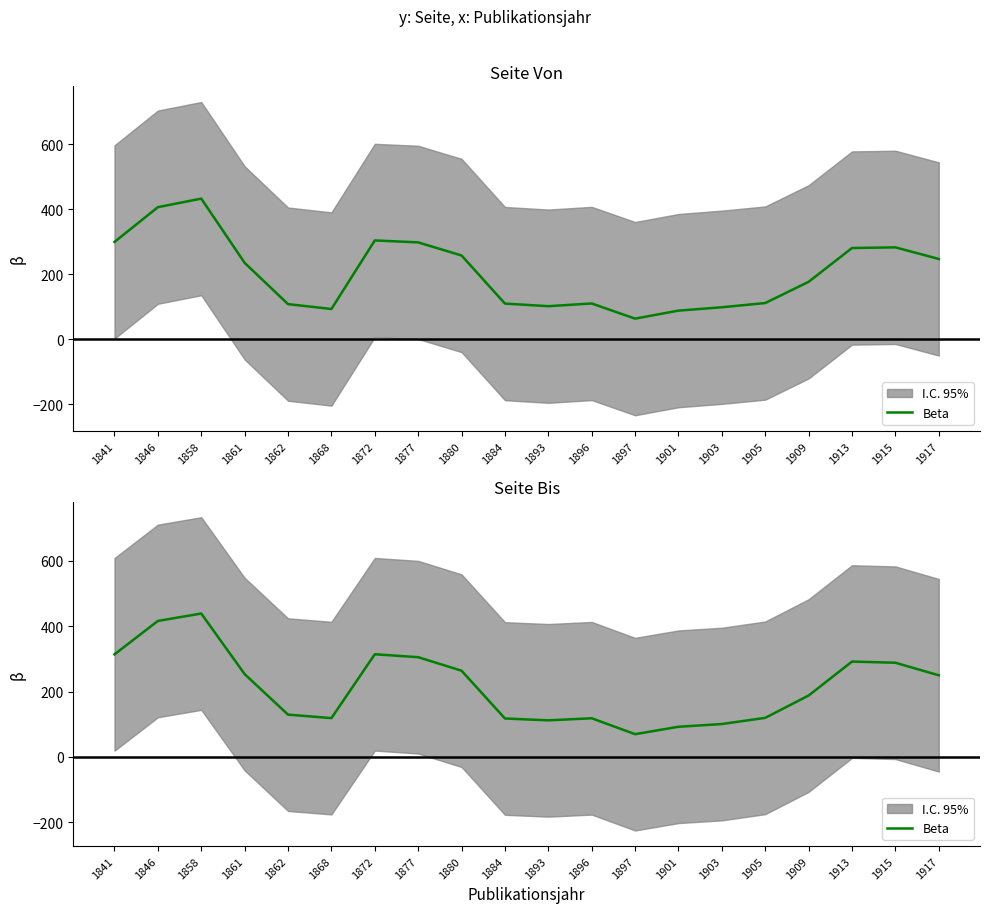

At which label does the data first exceed 250?

1841